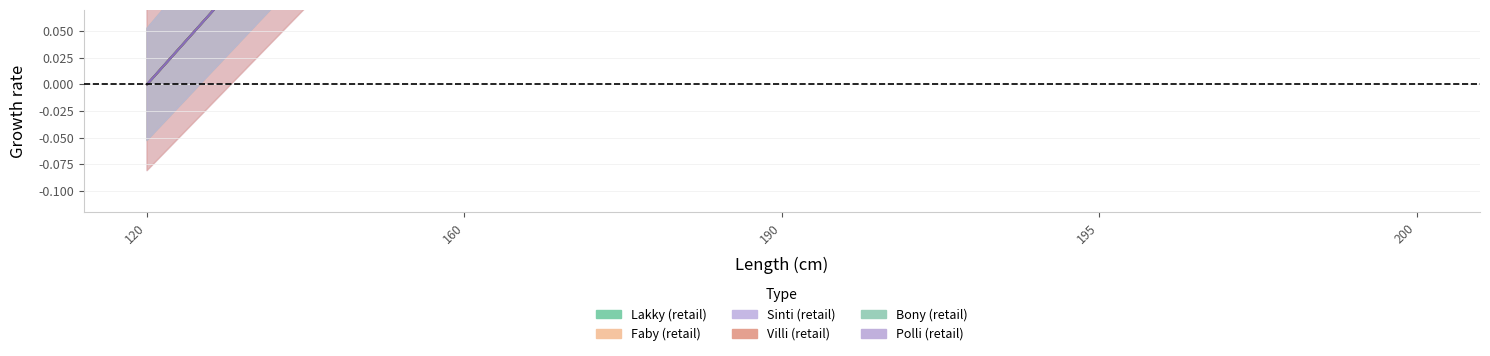

Count the Lakky (retail) values in the range 0 to 1.

5